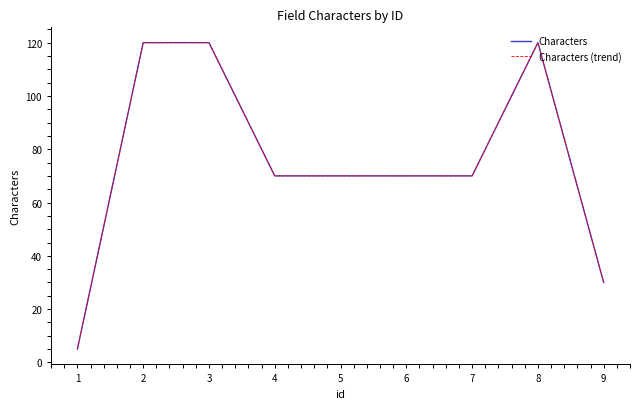

Does the chart display data point markers on the line(s)?

No